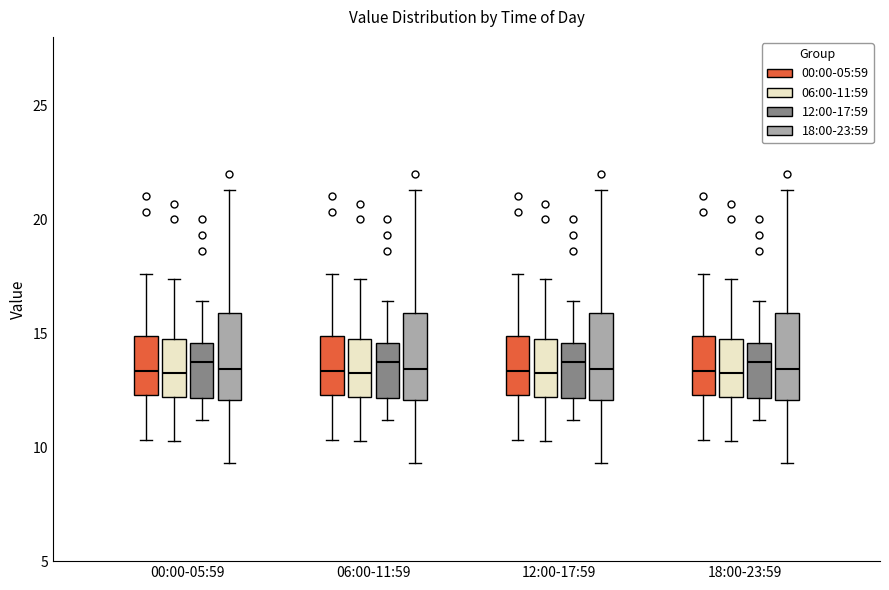

Reading left to right, transcribe this box plot: for each box, give where its median line is, the range the box spans, and where its two whiskers end, as read against the y-axis. The values are not printed on the chart, so give them approximately, as read against the axis.

00:00-05:59 (00:00-05:59): median 13.5, box 12.5 to 15.0, whiskers 10.5 to 17.5
00:00-05:59 (06:00-11:59): median 13.0, box 12.0 to 14.5, whiskers 10.5 to 17.5
00:00-05:59 (12:00-17:59): median 14.0, box 12.0 to 14.5, whiskers 11.0 to 16.5
00:00-05:59 (18:00-23:59): median 13.5, box 12.0 to 16.0, whiskers 9.5 to 21.5
06:00-11:59 (00:00-05:59): median 13.5, box 12.5 to 15.0, whiskers 10.5 to 17.5
06:00-11:59 (06:00-11:59): median 13.0, box 12.0 to 14.5, whiskers 10.5 to 17.5
06:00-11:59 (12:00-17:59): median 14.0, box 12.0 to 14.5, whiskers 11.0 to 16.5
06:00-11:59 (18:00-23:59): median 13.5, box 12.0 to 16.0, whiskers 9.5 to 21.5
12:00-17:59 (00:00-05:59): median 13.5, box 12.5 to 15.0, whiskers 10.5 to 17.5
12:00-17:59 (06:00-11:59): median 13.0, box 12.0 to 14.5, whiskers 10.5 to 17.5
12:00-17:59 (12:00-17:59): median 14.0, box 12.0 to 14.5, whiskers 11.0 to 16.5
12:00-17:59 (18:00-23:59): median 13.5, box 12.0 to 16.0, whiskers 9.5 to 21.5
18:00-23:59 (00:00-05:59): median 13.5, box 12.5 to 15.0, whiskers 10.5 to 17.5
18:00-23:59 (06:00-11:59): median 13.0, box 12.0 to 14.5, whiskers 10.5 to 17.5
18:00-23:59 (12:00-17:59): median 14.0, box 12.0 to 14.5, whiskers 11.0 to 16.5
18:00-23:59 (18:00-23:59): median 13.5, box 12.0 to 16.0, whiskers 9.5 to 21.5